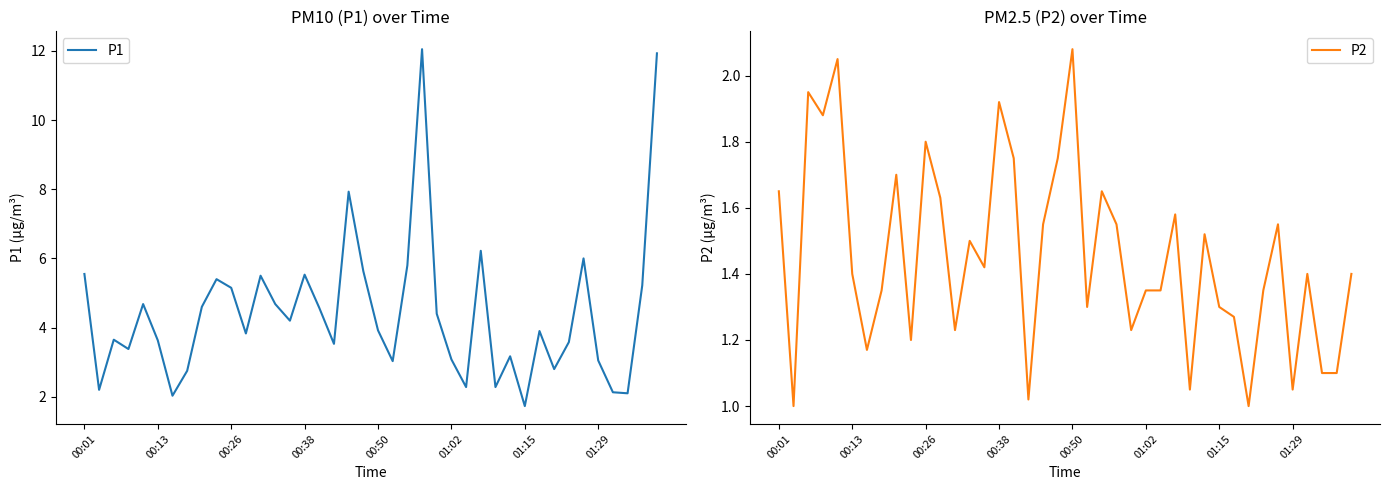

True or false: P1 and P2 cross at least once.

False